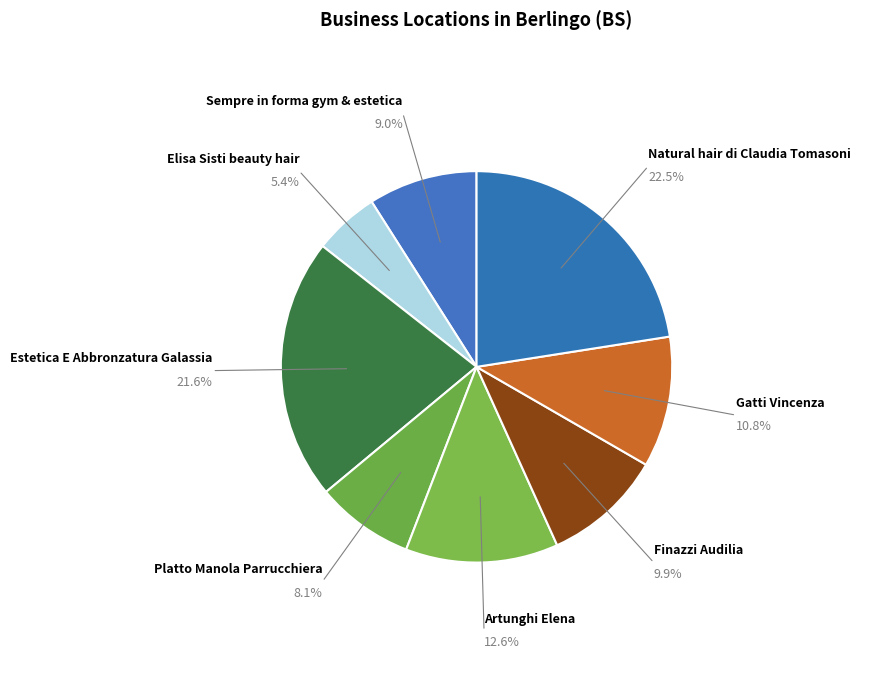

Count the number of slices in the pie.

8